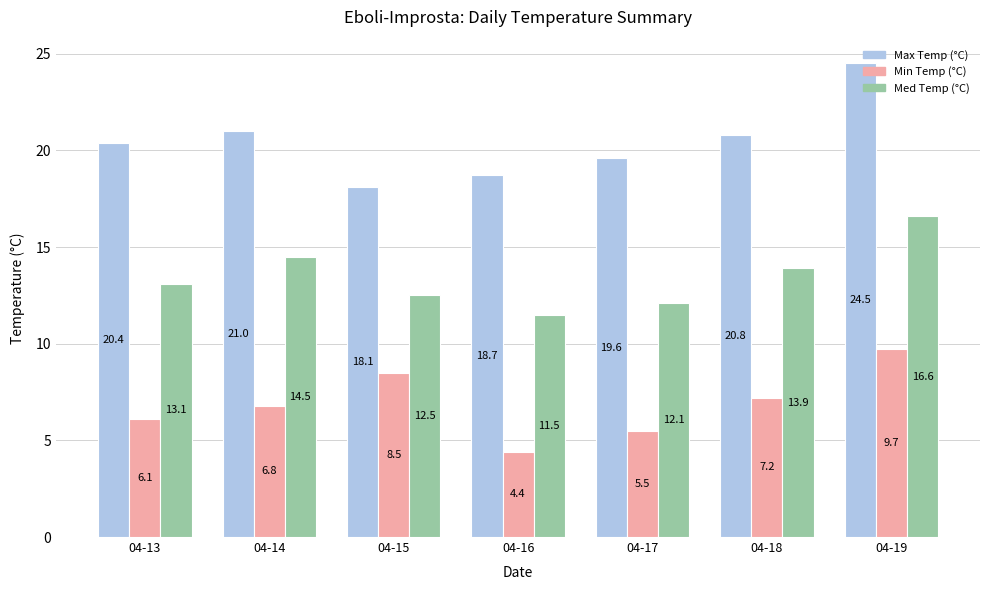

What is the difference between the maximum and minimum values in the Max Temp (°C) series?

6.4